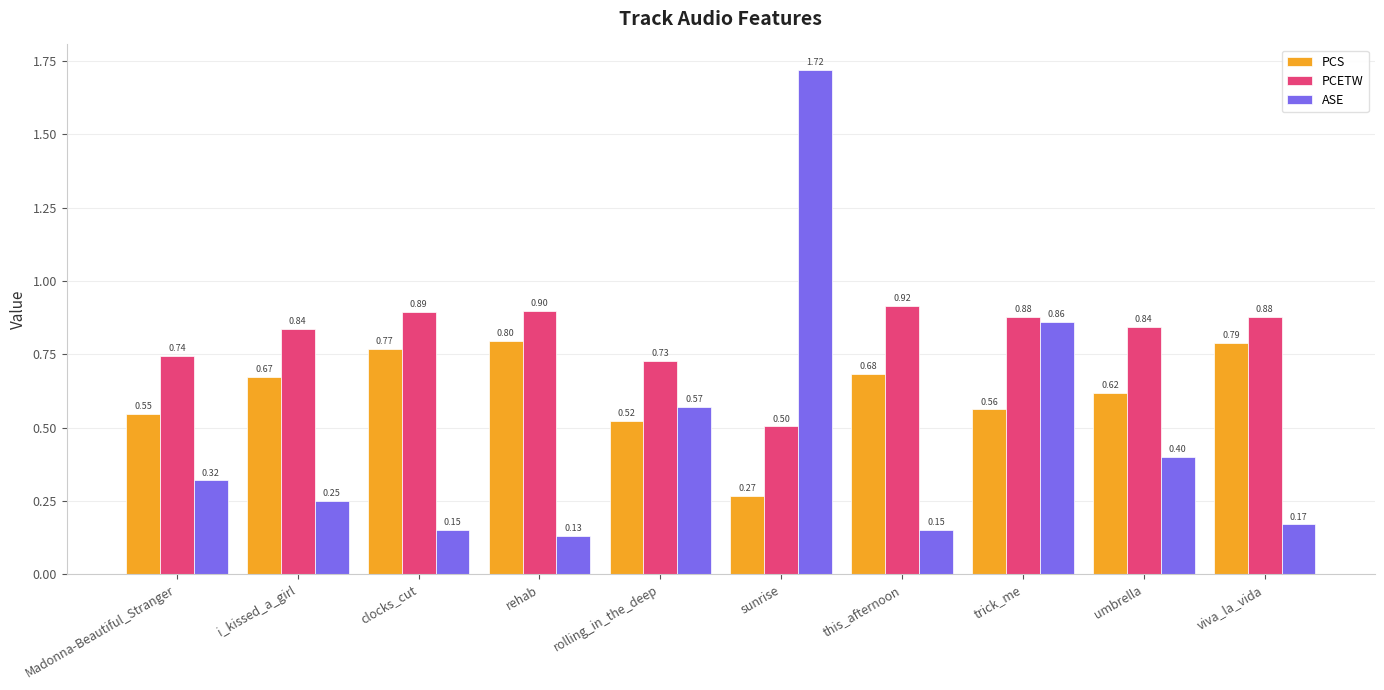

Which series has the widest spread of values?

ASE